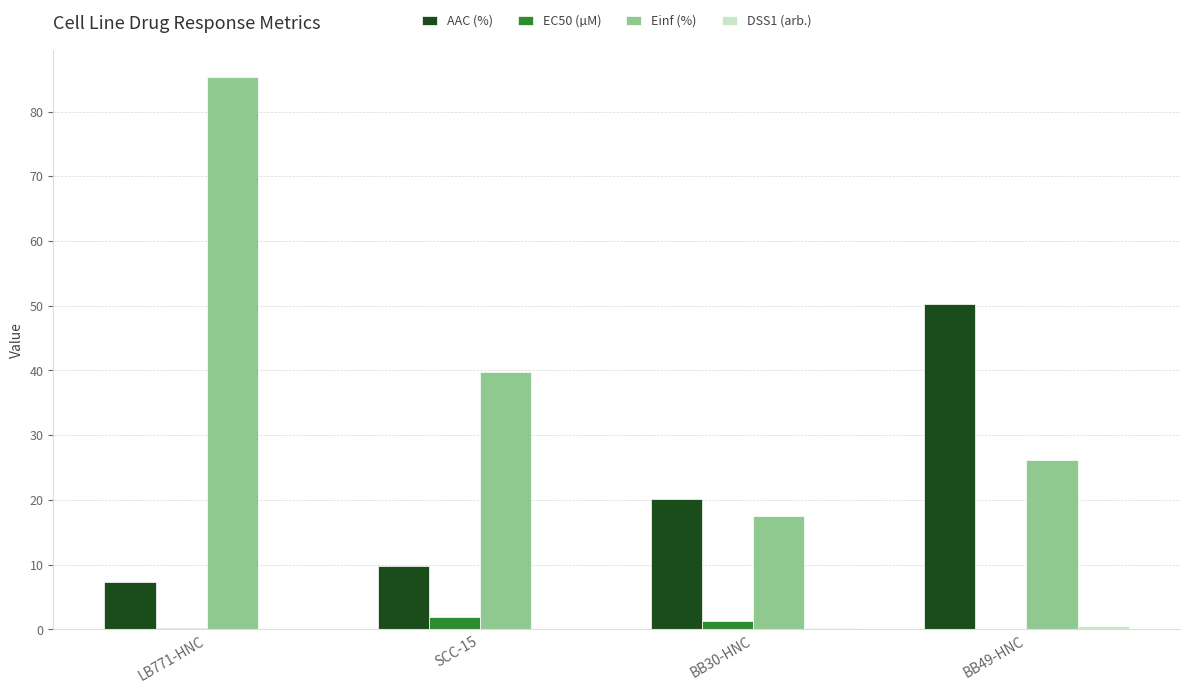

How many distinct data groups are displayed?

4